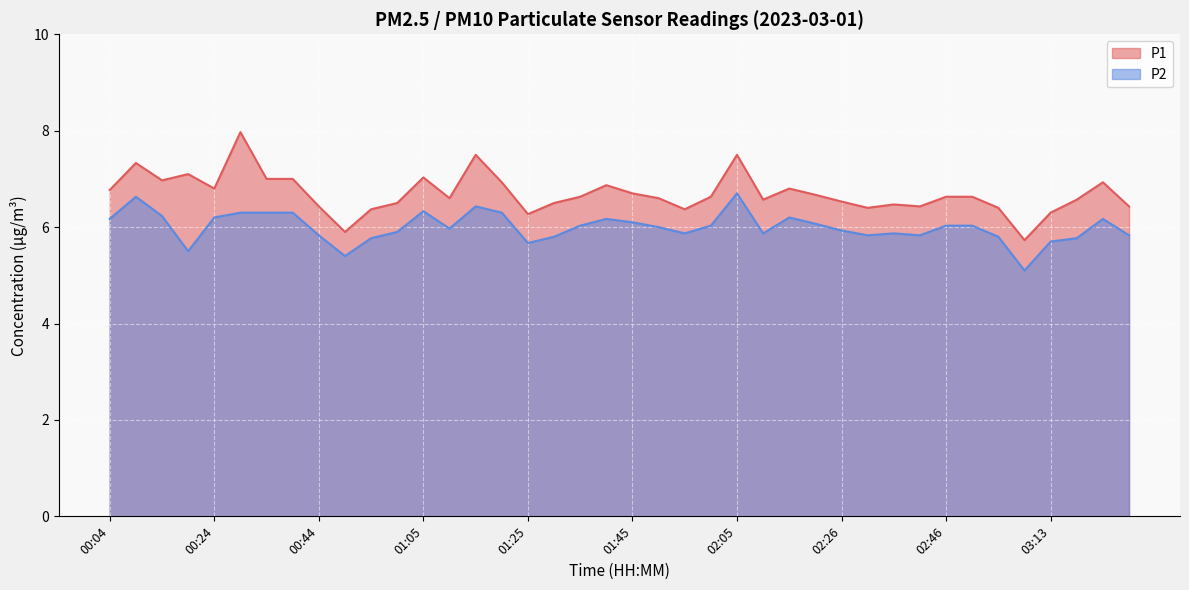

What is the highest value of the P2 series?

6.7